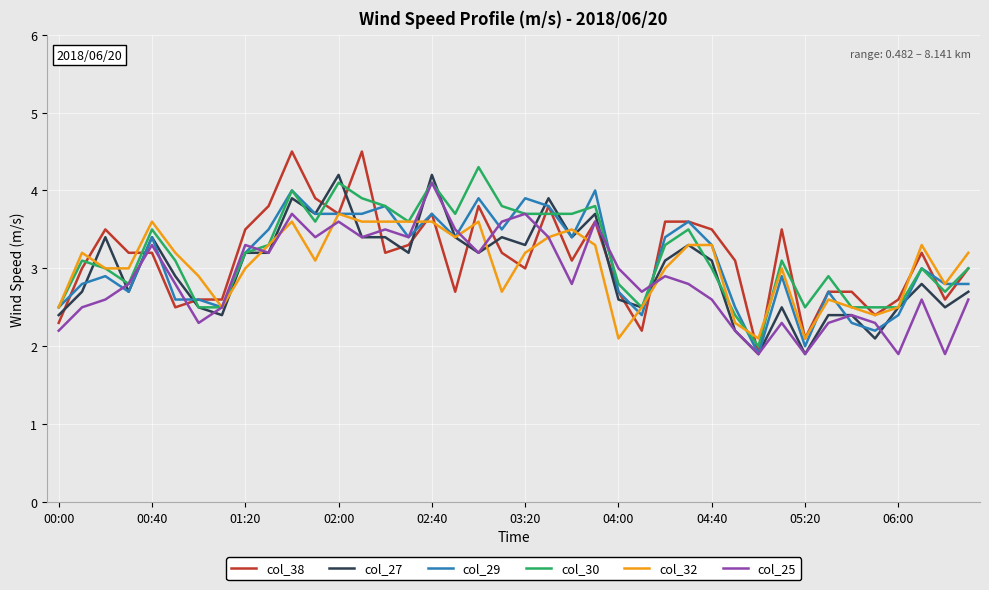

What are all the series names shown in the legend?

col_38, col_27, col_29, col_30, col_32, col_25